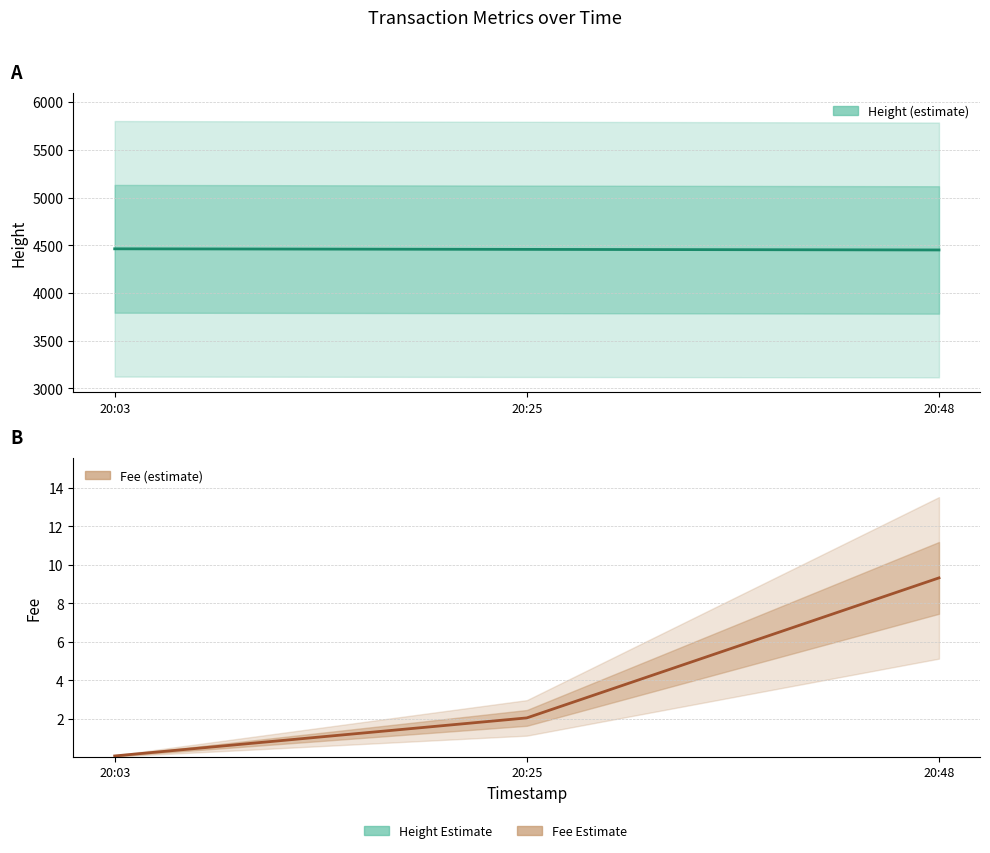

List the series in order of their peak value, lowest first.

Fee (estimate), Height (estimate)